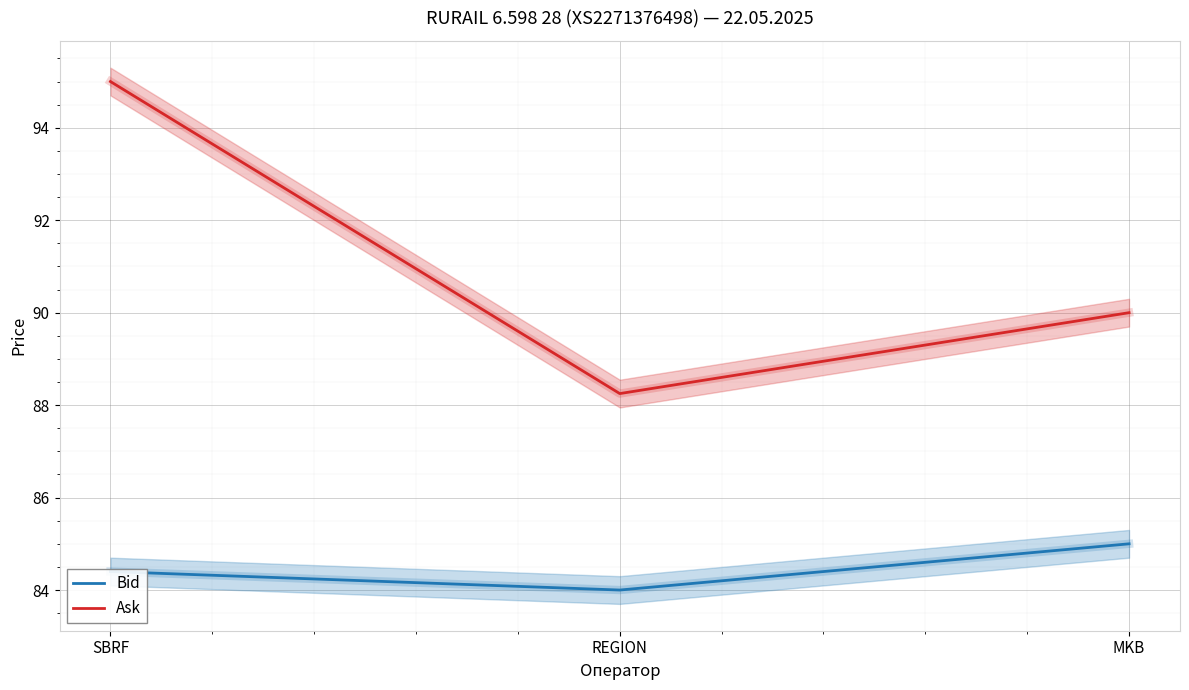

What is the difference between the highest and lowest values at MKB?

5.0